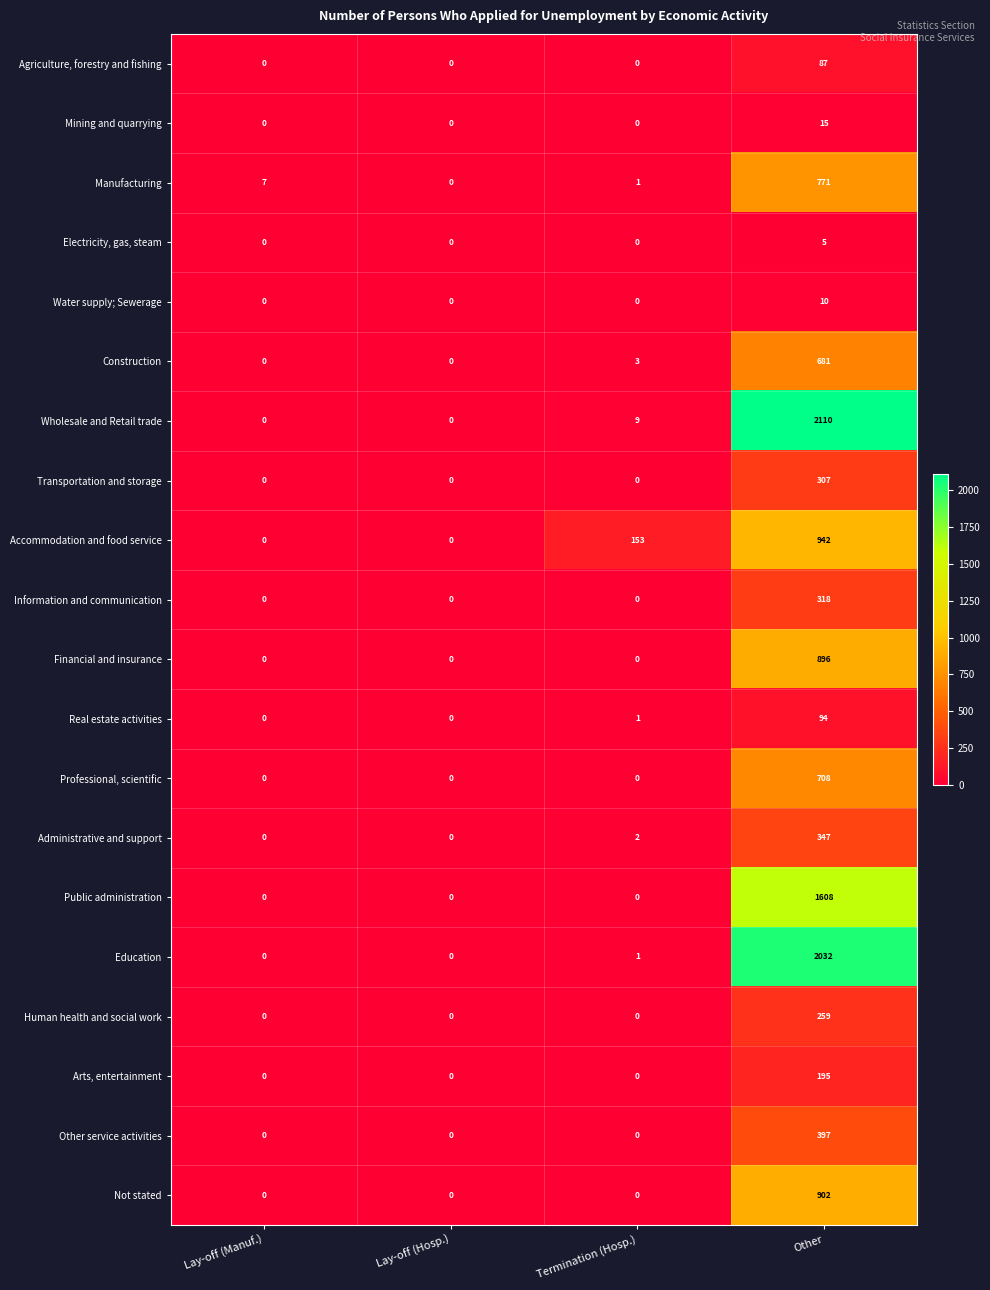

What is the total value across all series at Lay-off (Manuf.)?

7